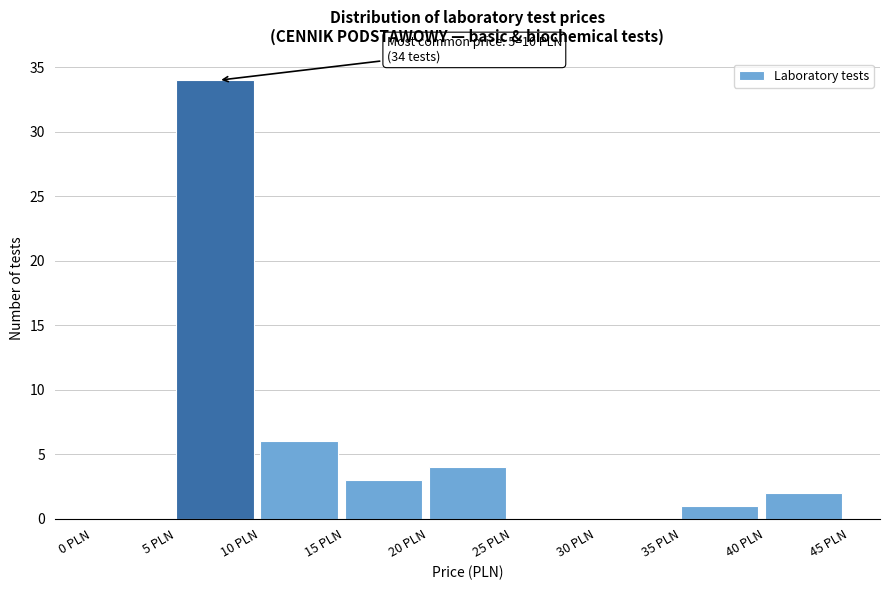

Which range on the x-axis has the tallest bar?

5 to 10